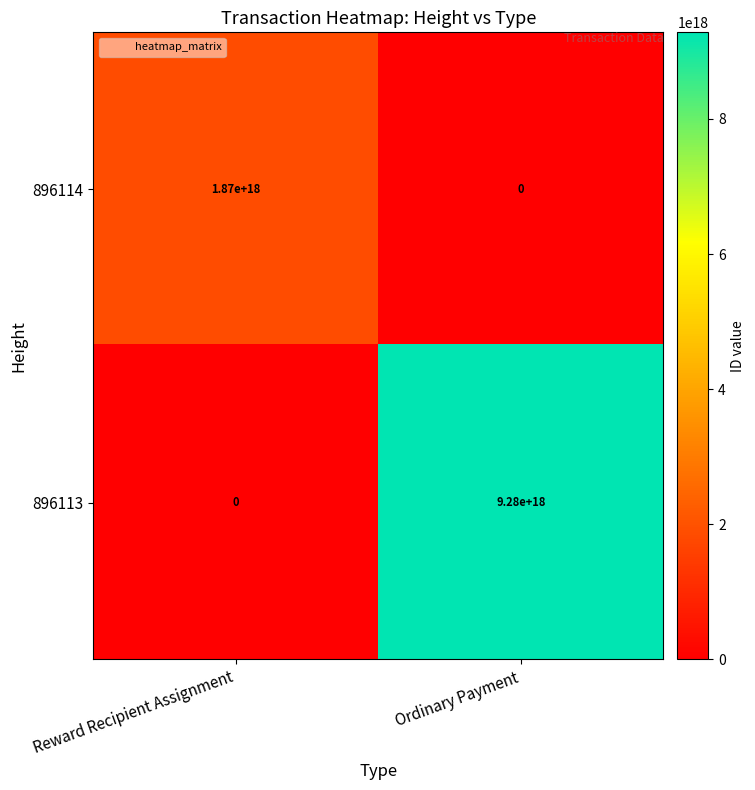

List the series in order of their overall mean, lowest first.

896114, 896113